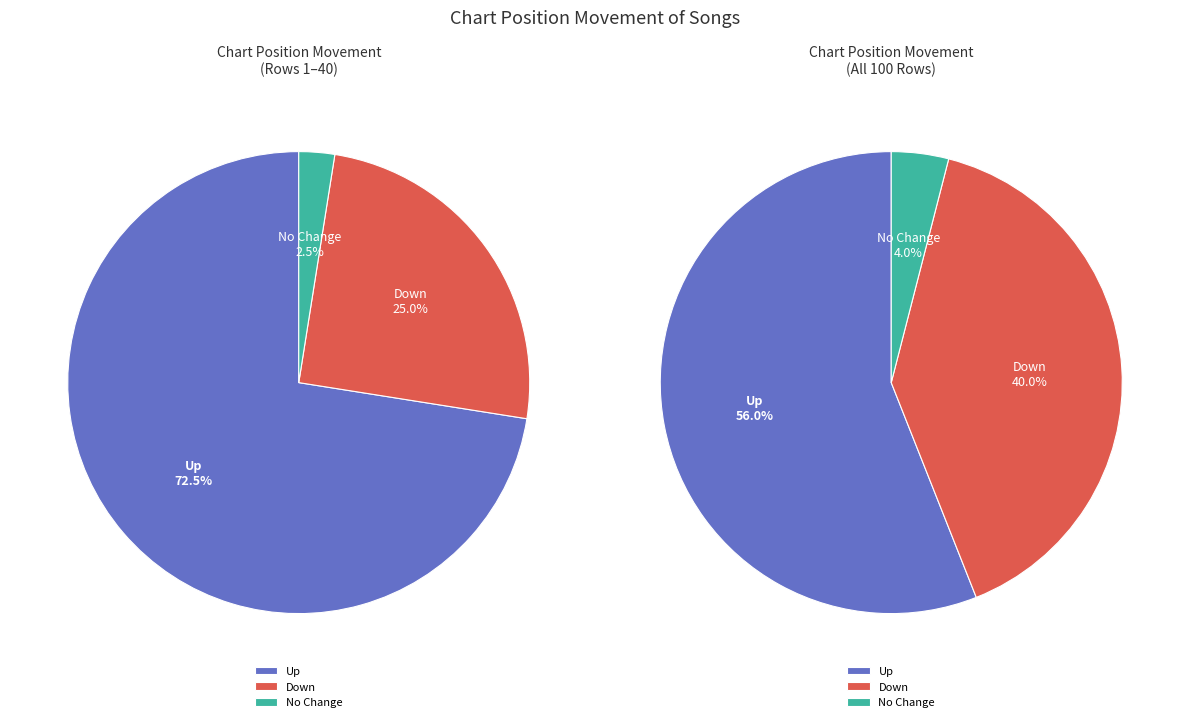

To the nearest percent, what portion does down represent?

40%